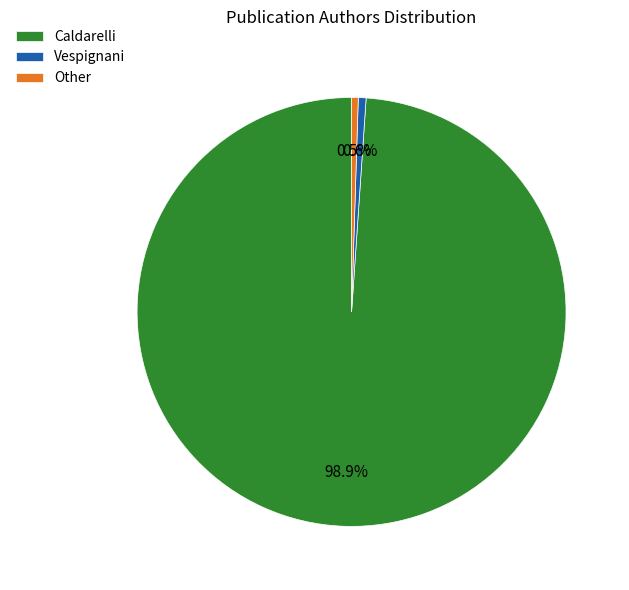

How many slices are in this pie chart?

3